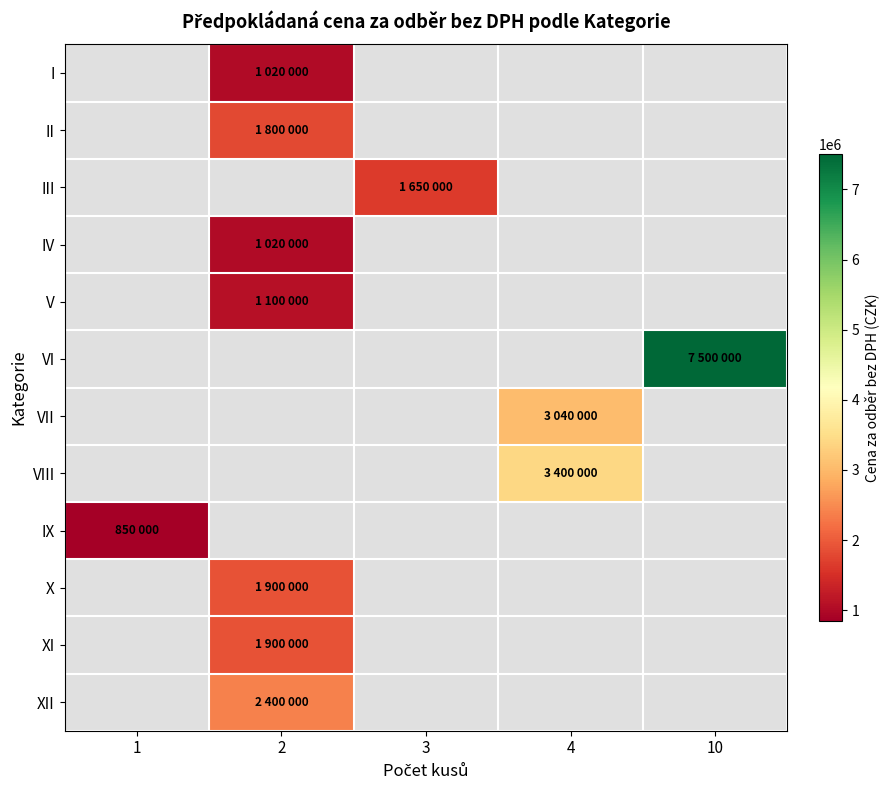

Read the V value at 2.

1100000.0